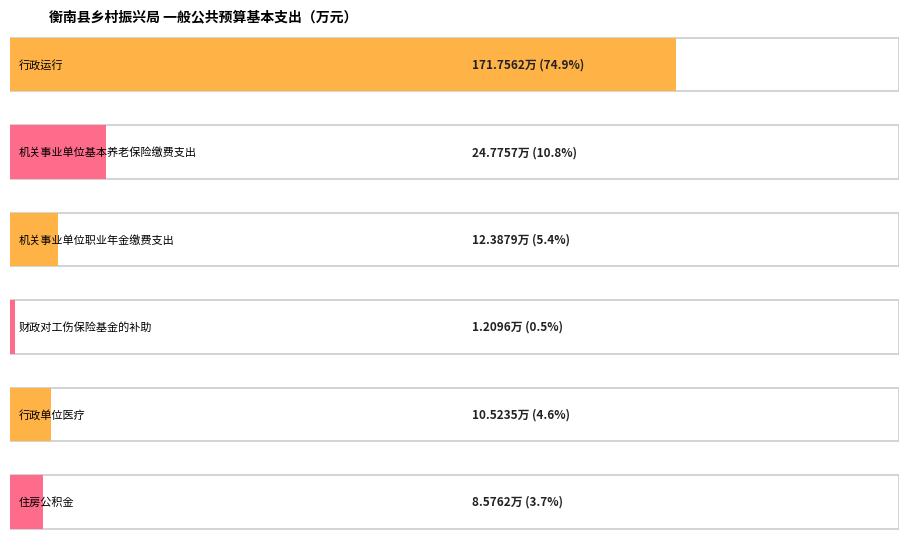

Count the number of data series in this chart.

1